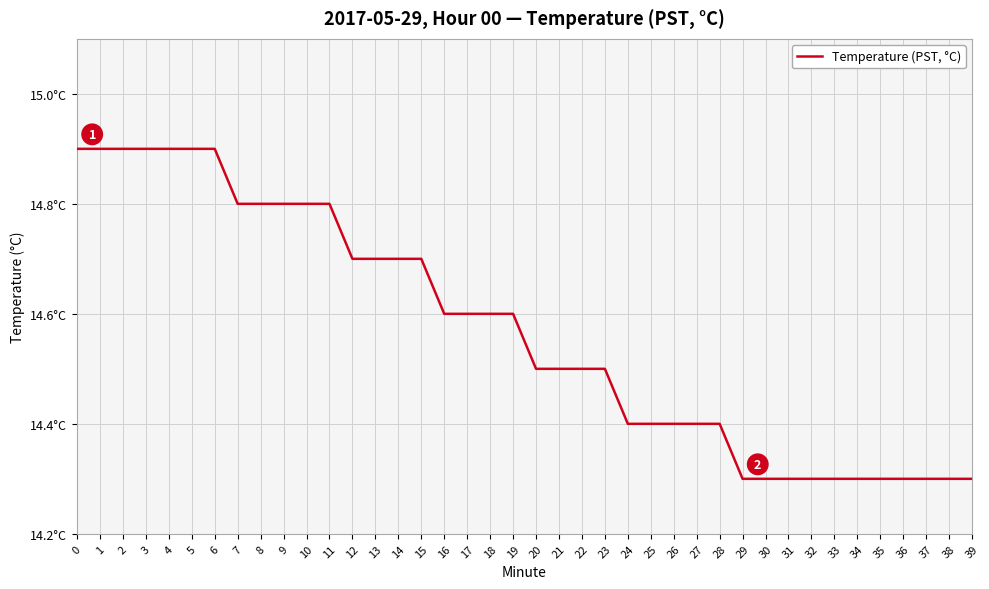

Is it true that the value at 22 is 21.9?

False